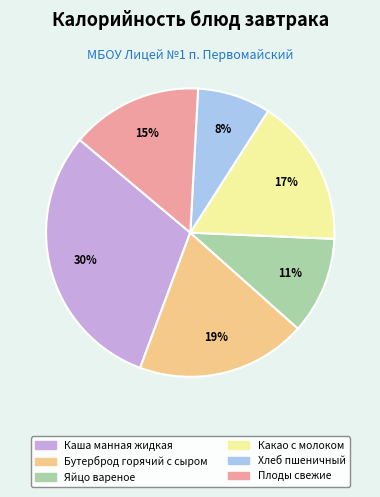

Rank the categories by value from lowest to highest.

Хлеб пшеничный, Яйцо вареное, Плоды свежие, Какао с молоком, Бутерброд горячий с сыром, Каша манная жидкая